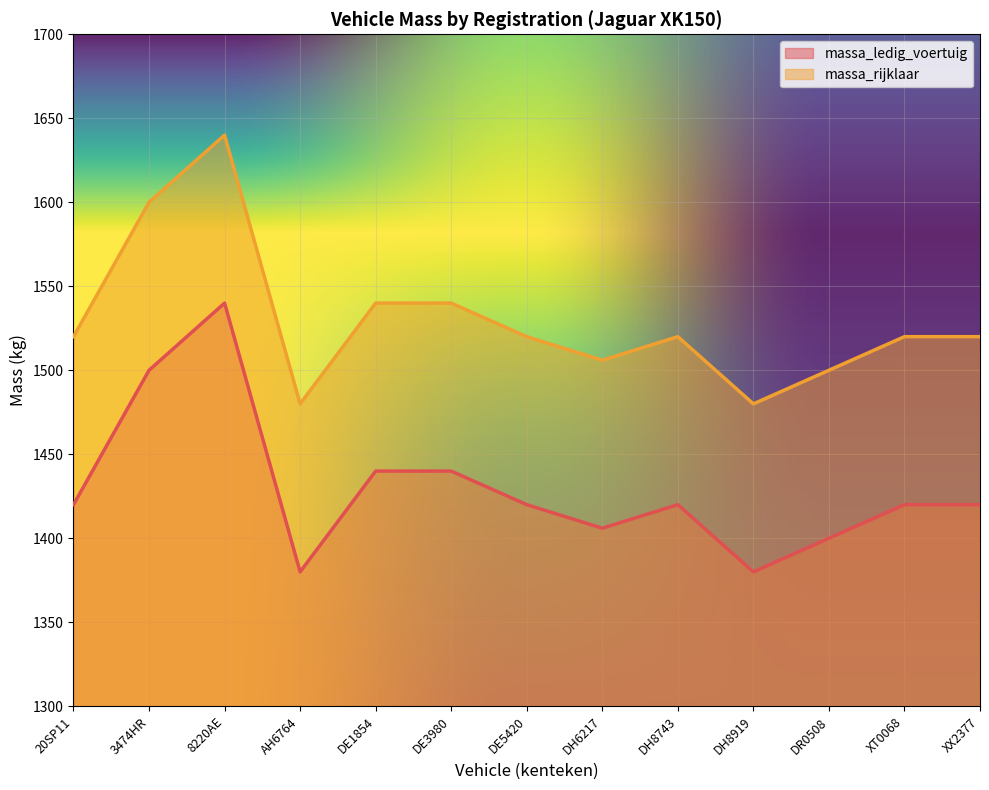

True or false: massa_rijklaar has a value of 411 at XT0068.

False